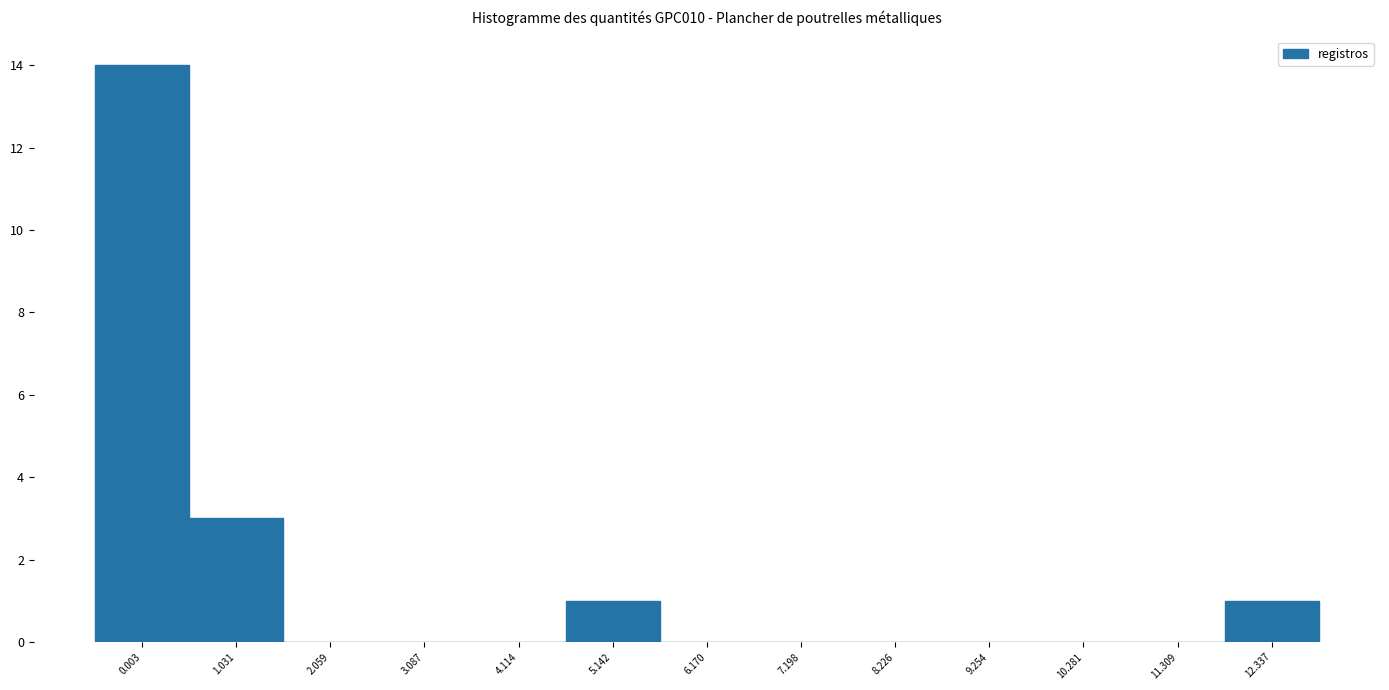

Reading left to right, what are all the values shown in this chart?

0.003=14	1.031=3	2.059=0	3.087=0	4.114=0	5.142=1	6.170=0	7.198=0	8.226=0	9.254=0	10.281=0	11.309=0	12.337=1